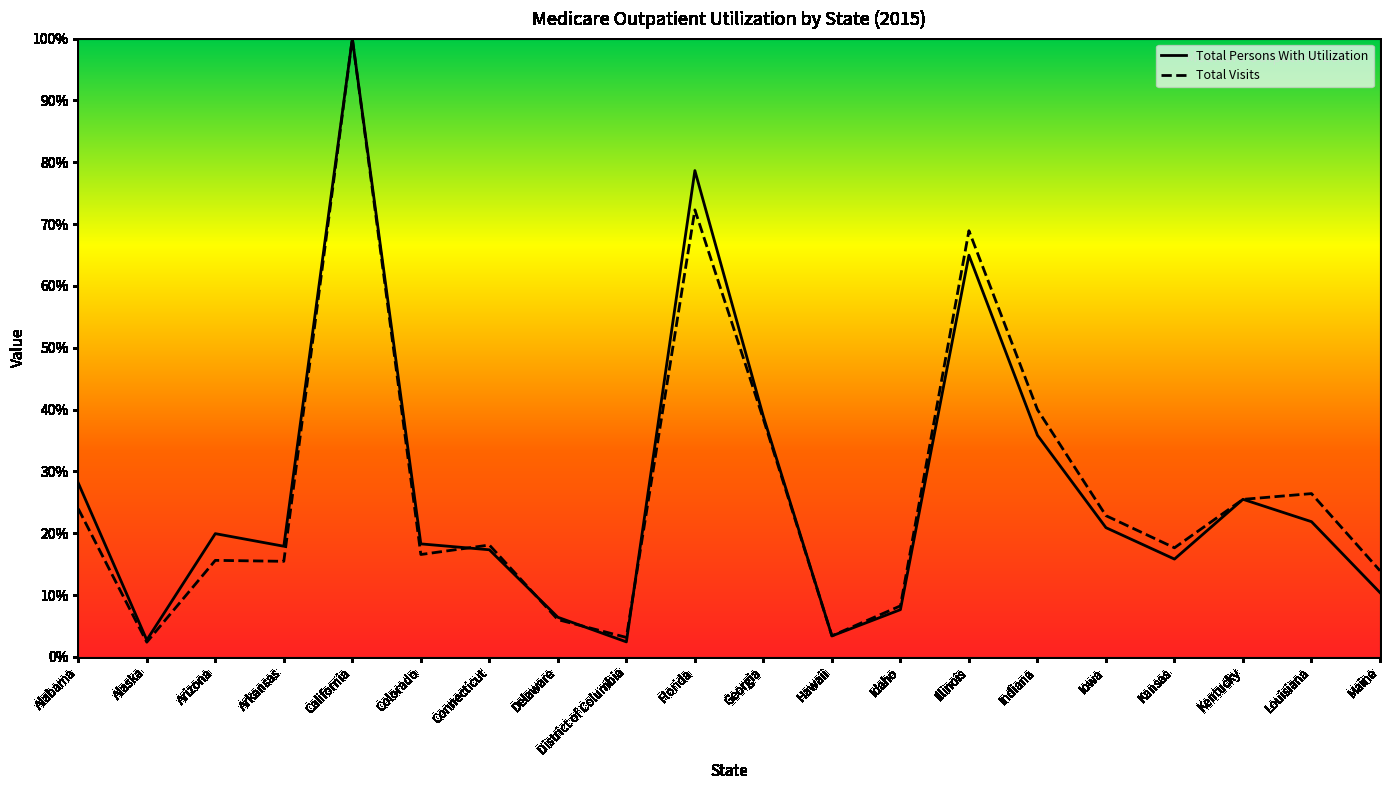

What is the value of the Total Persons With Utilization point at the 11th from the left?

0.4